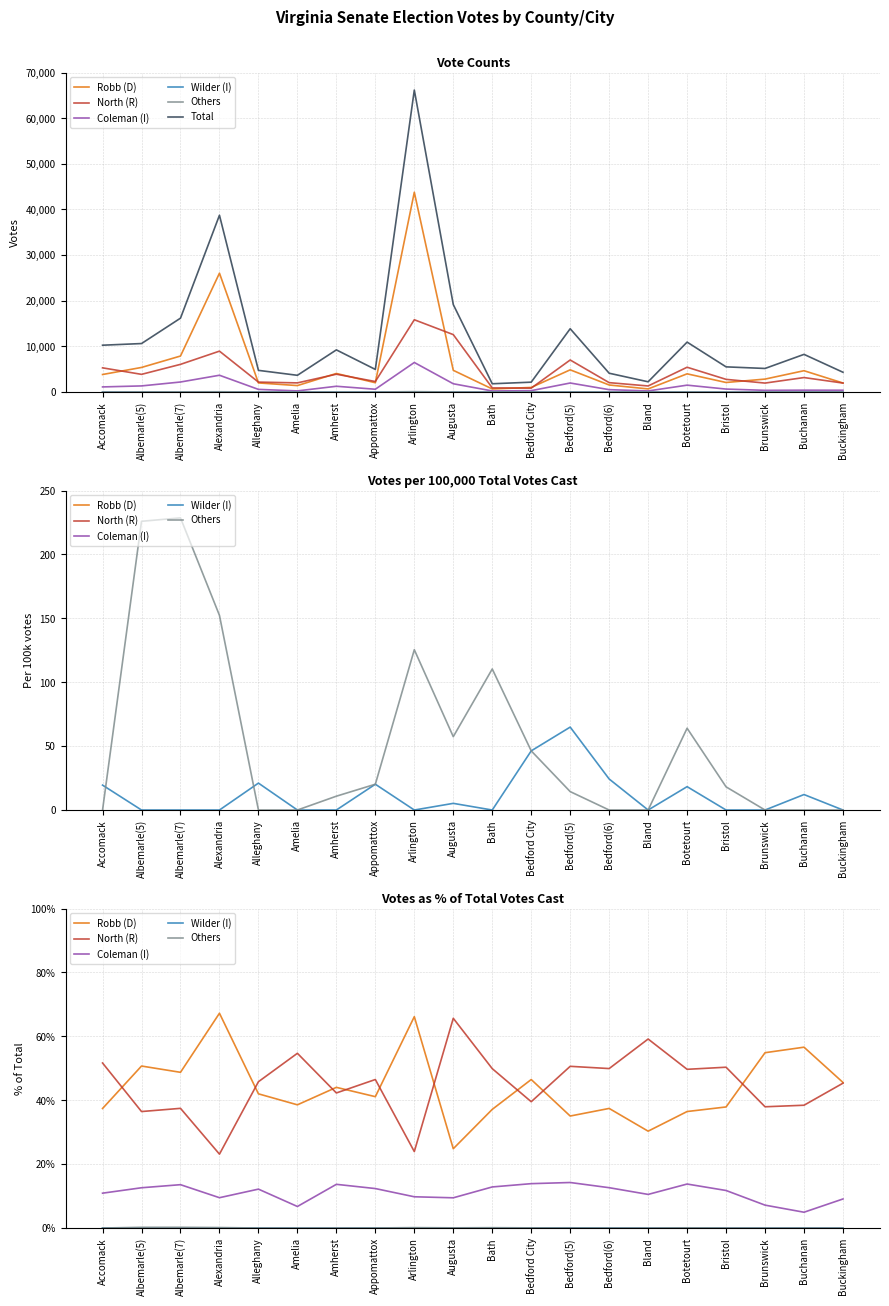

True or false: Coleman (I) has a value of 2.9 at Augusta.

False